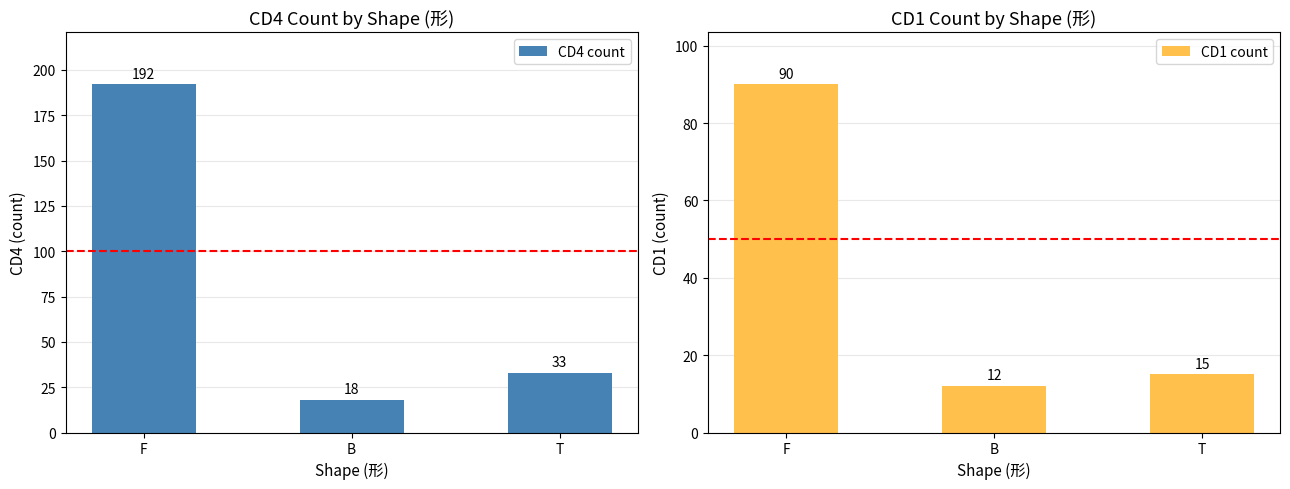

At which label does CD1 count first exceed 15?

F